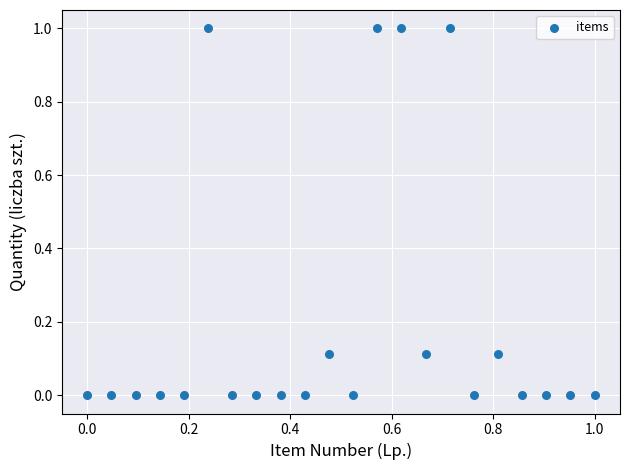

What is the range of Y values (max minus min)?

1.0